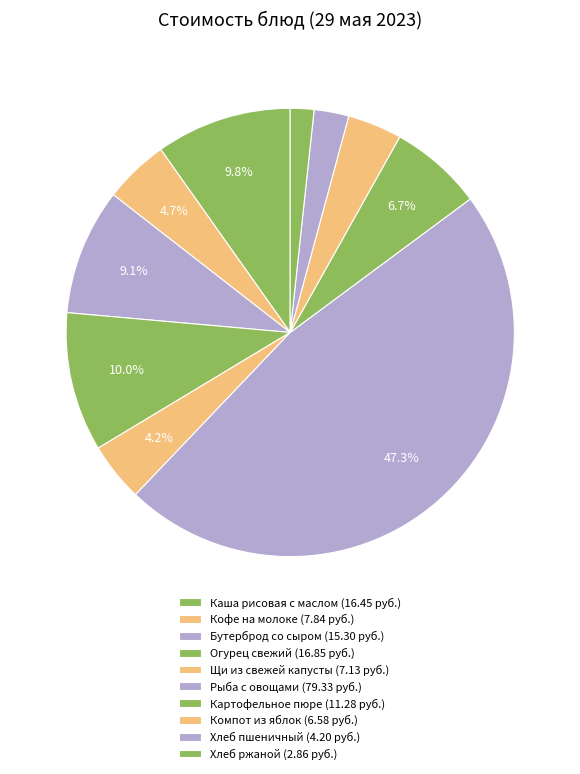

Between Хлеб ржаной and Компот из яблок, which is larger?

Компот из яблок